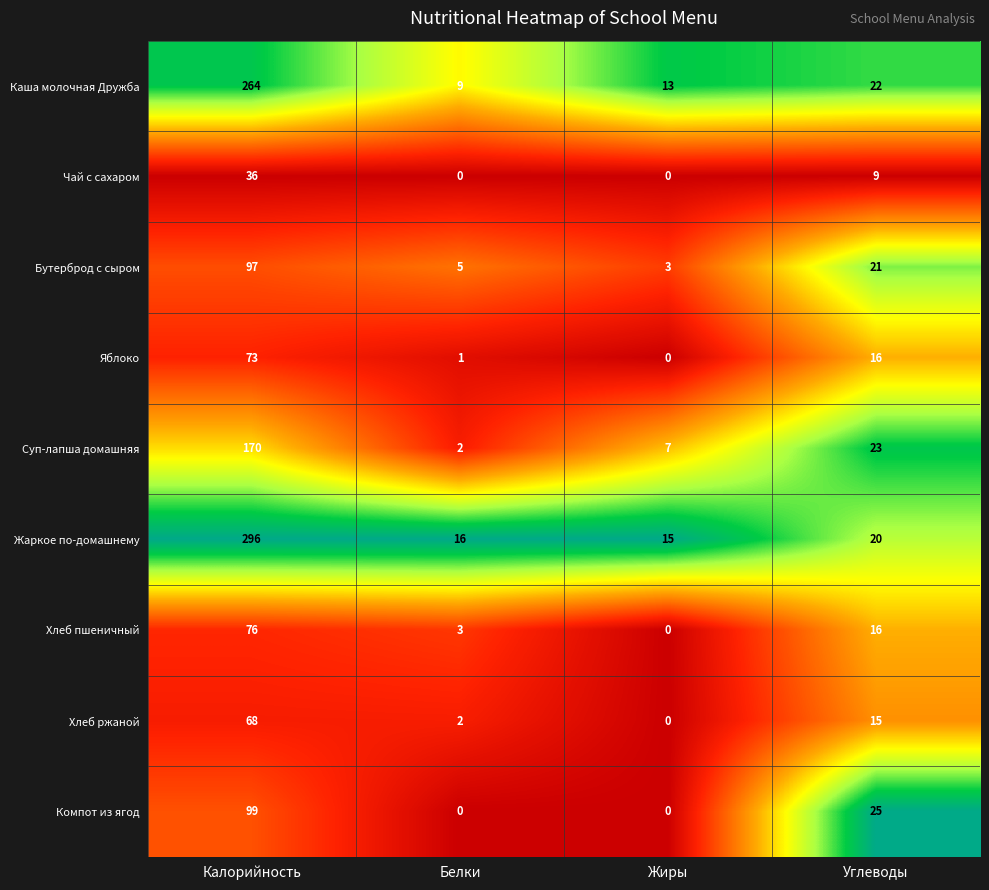

What is the spread (max minus min) of values at Углеводы?

16